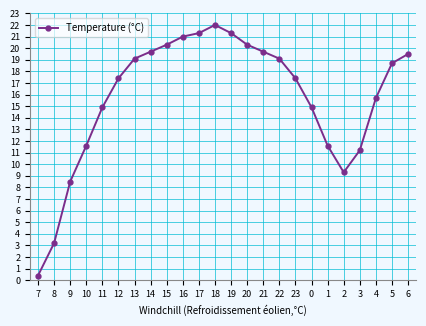

Reading left to right, extract all data points from this chart.

7=0.4	8=3.2	9=8.5	10=11.6	11=14.9	12=17.4	13=19.1	14=19.7	15=20.3	16=21.0	17=21.3	18=22.0	19=21.3	20=20.3	21=19.7	22=19.1	23=17.4	0=14.9	1=11.6	2=9.3	3=11.2	4=15.7	5=18.7	6=19.5